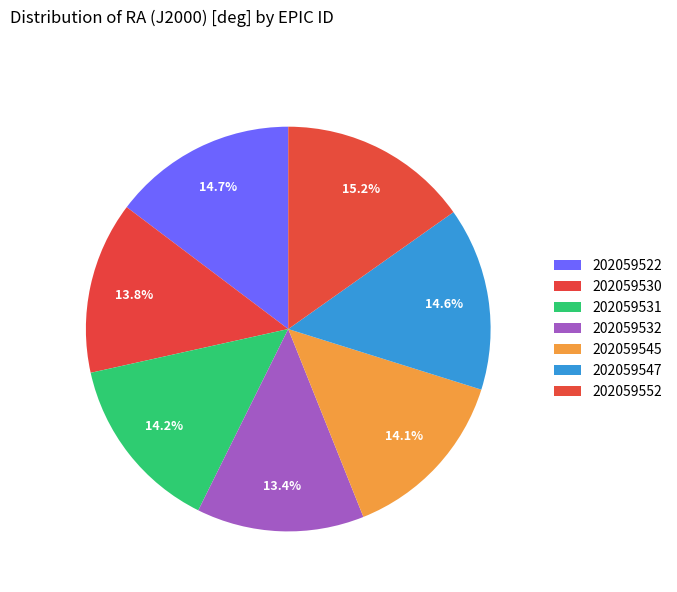

What percentage is the 202059552 slice, to the nearest percent?

15%